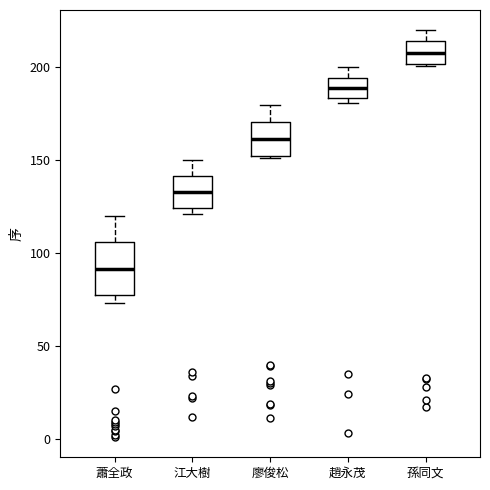

Which box's median line is the highest?

孫同文